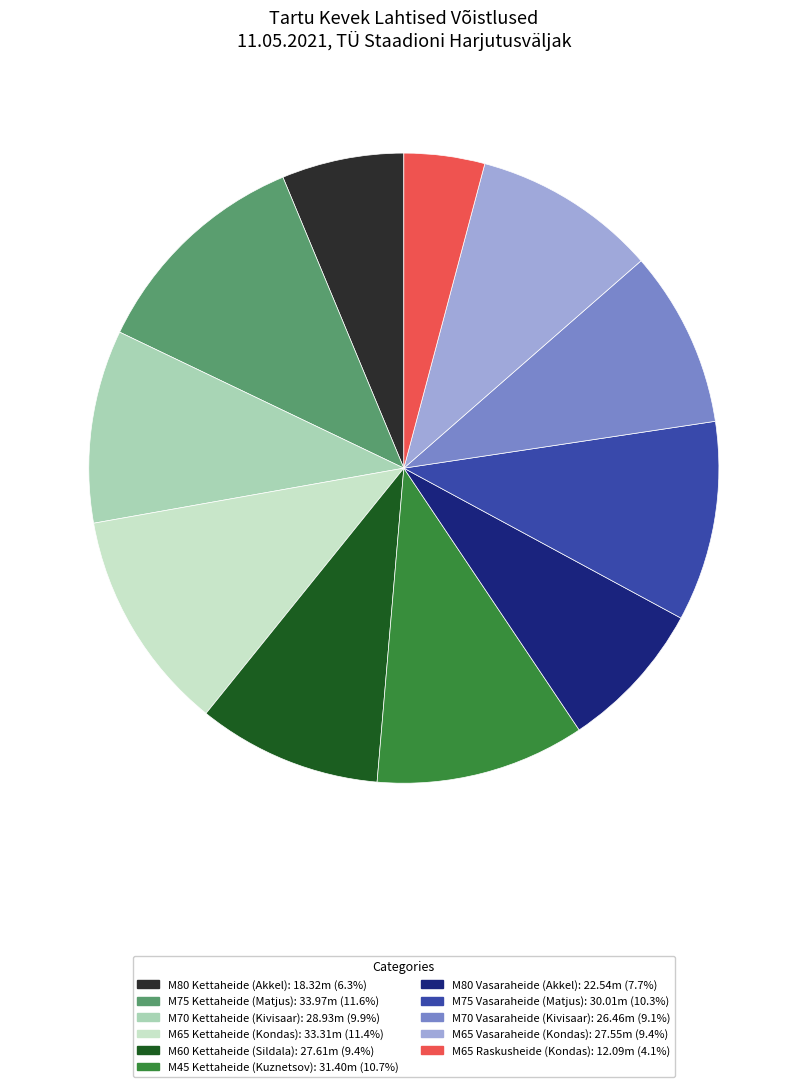

Between M70 Vasaraheide (Kivisaar) and M80 Vasaraheide (Akkel), which is larger?

M70 Vasaraheide (Kivisaar)